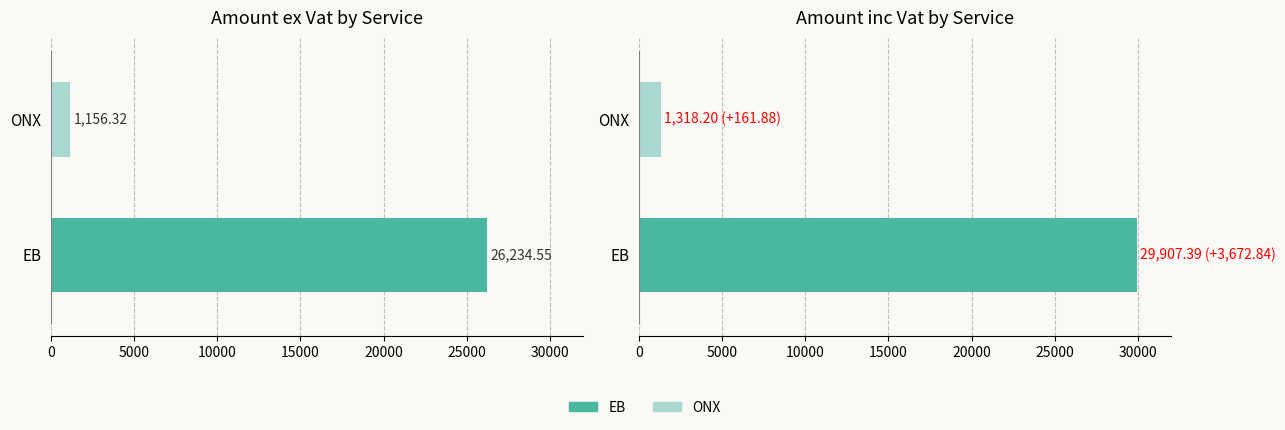

The value of Amount inc Vat at ONX is 449.3. True or false?

False